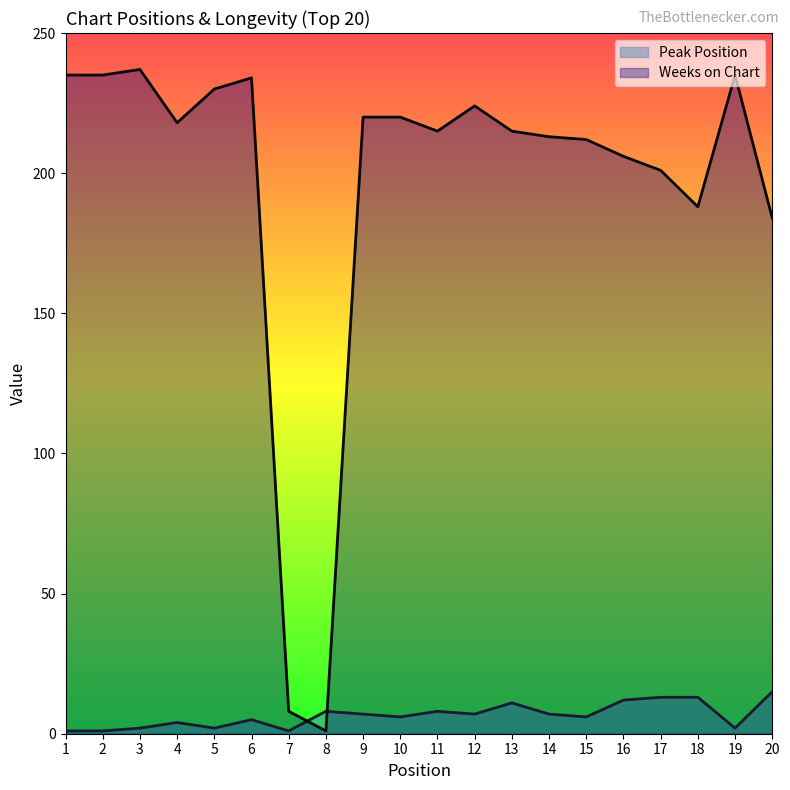

Reading left to right, extract all data points from this chart.

Peak Position: 1=1	2=1	3=2	4=4	5=2	6=5	7=1	8=8	9=7	10=6	11=8	12=7	13=11	14=7	15=6	16=12	17=13	18=13	19=2	20=15
Weeks on Chart: 1=235	2=235	3=237	4=218	5=230	6=234	7=8	8=1	9=220	10=220	11=215	12=224	13=215	14=213	15=212	16=206	17=201	18=188	19=235	20=184